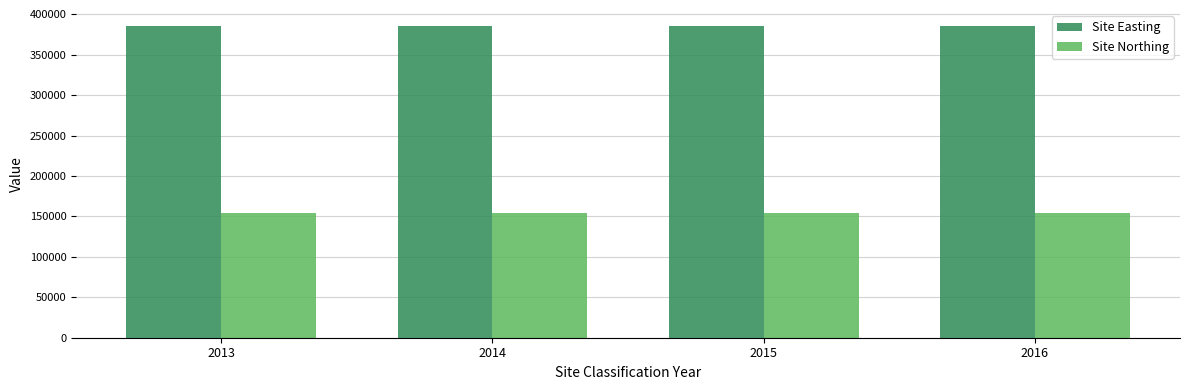

Reading right to left, list all the values displayed in this chart.

Site Easting: 2016=386014	2015=386014	2014=386014	2013=386014
Site Northing: 2016=154448	2015=154448	2014=154448	2013=154448